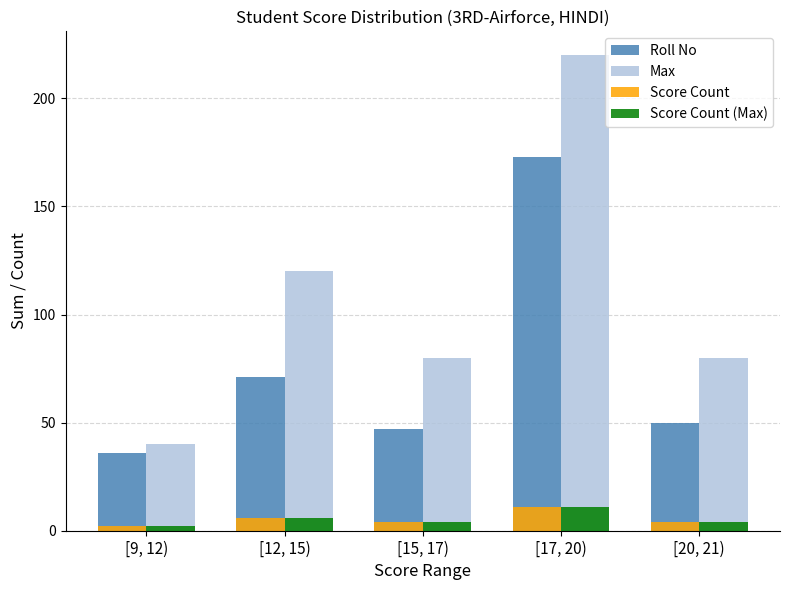

At how many categories does at least one series exceed 73?

4